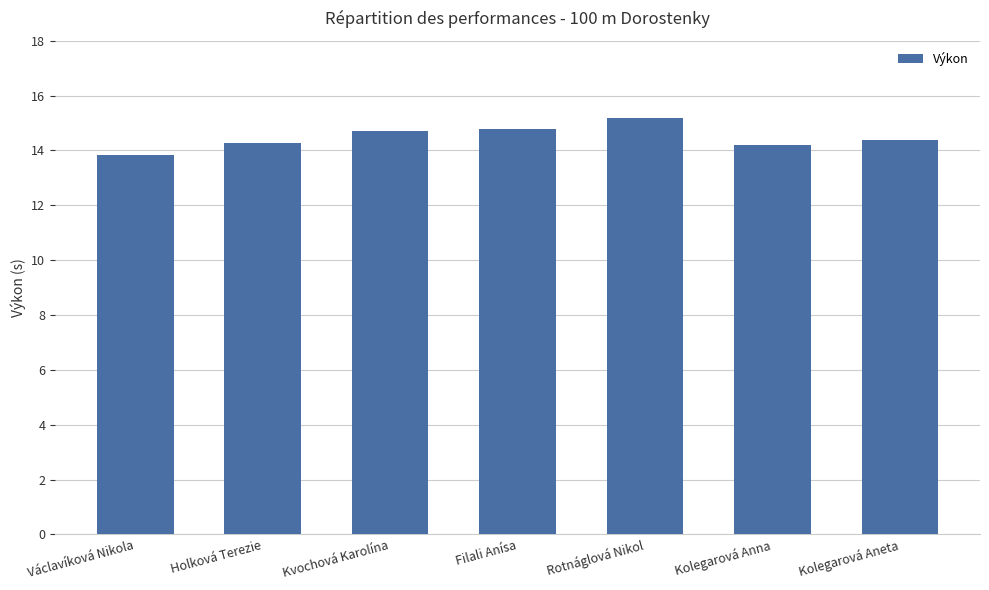

How many values are between 14 and 15?

5